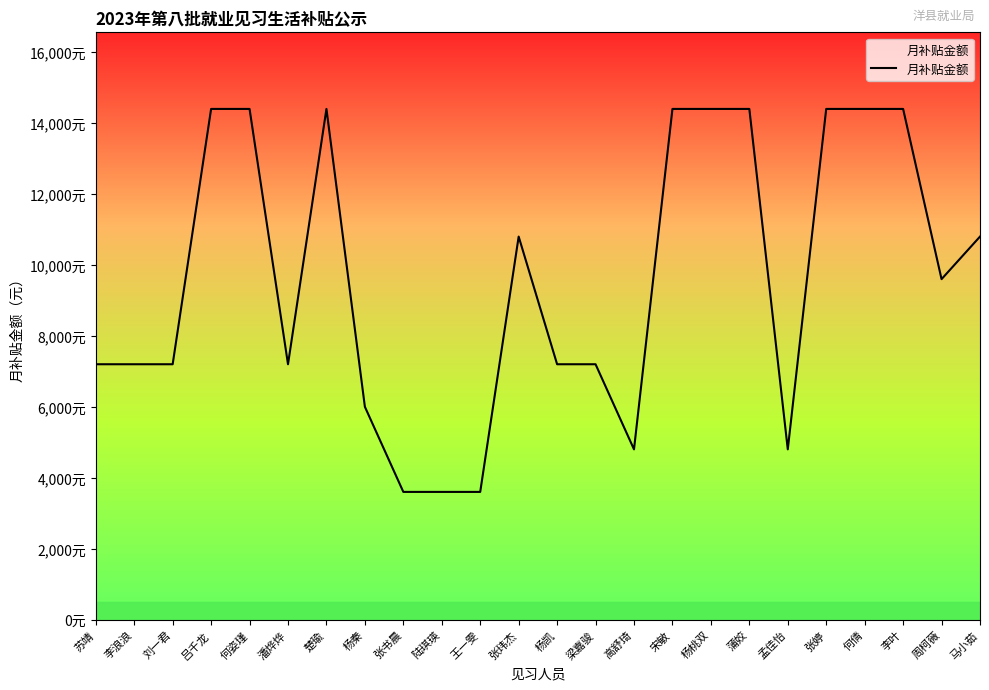

What is the smallest value displayed?

3600